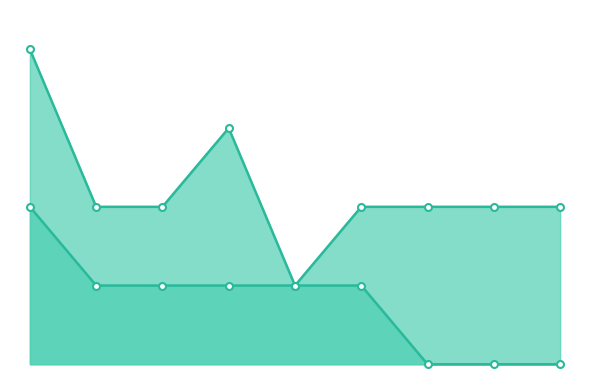

At which label does Job Zone reach its minimum?

Conveyor Operators